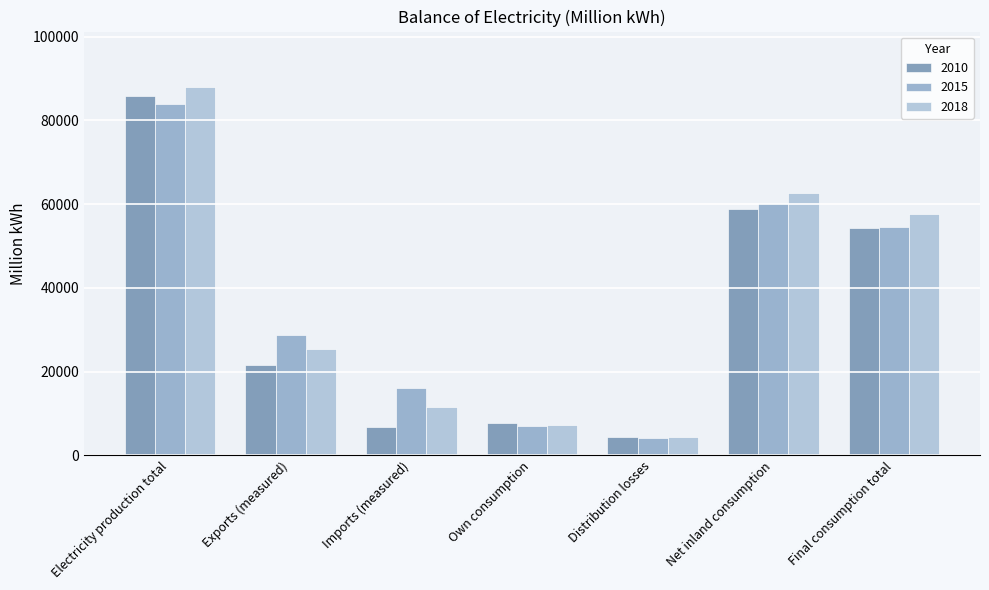

What is the spread (max minus min) of values at Electricity production total?

4110